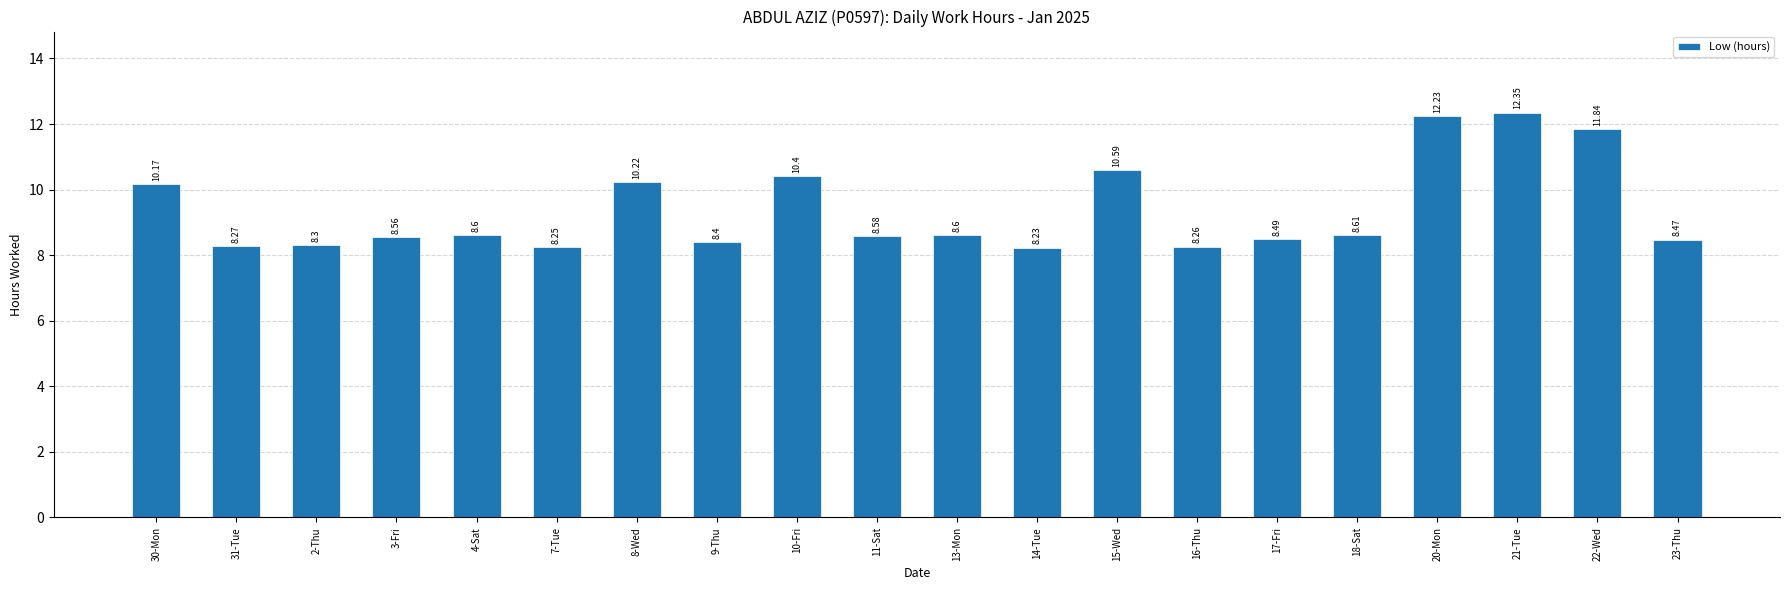

What is the label of the 17th bar from the left?

20-Mon